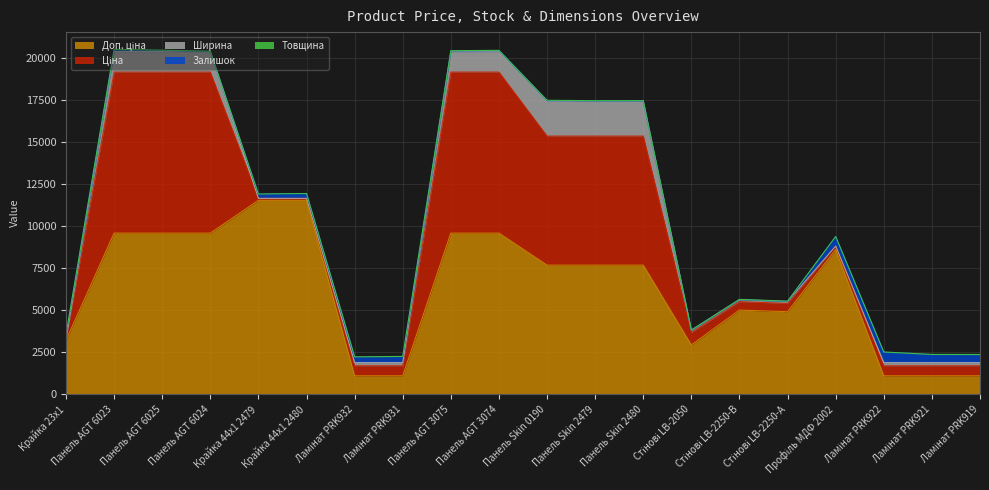

How many data points in Доп. ціна are above 7680?

11